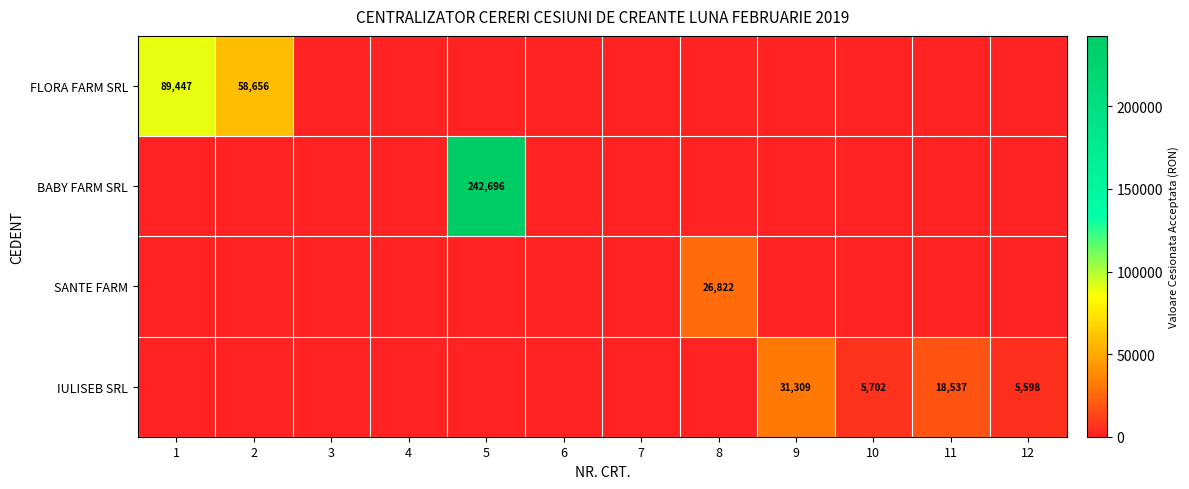

The value of FLORA FARM SRL at 2 is 58656. True or false?

True